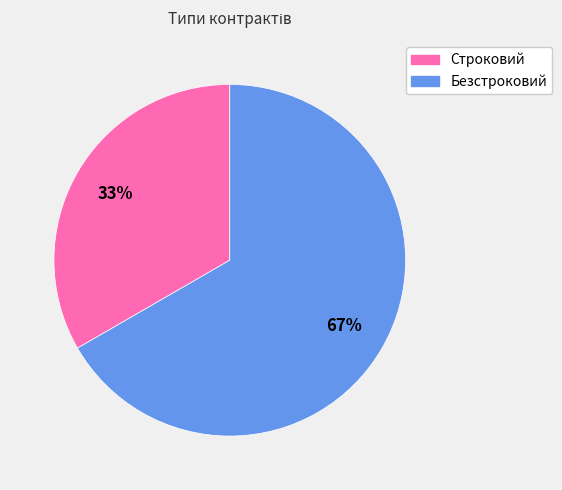

To the nearest percent, what is the average slice percentage?

50%